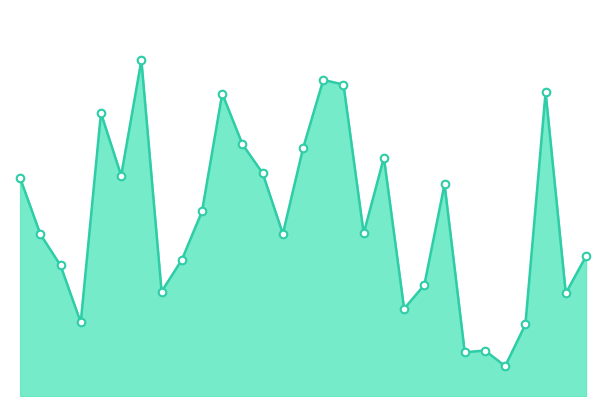

Does the chart have visible grid lines?

No